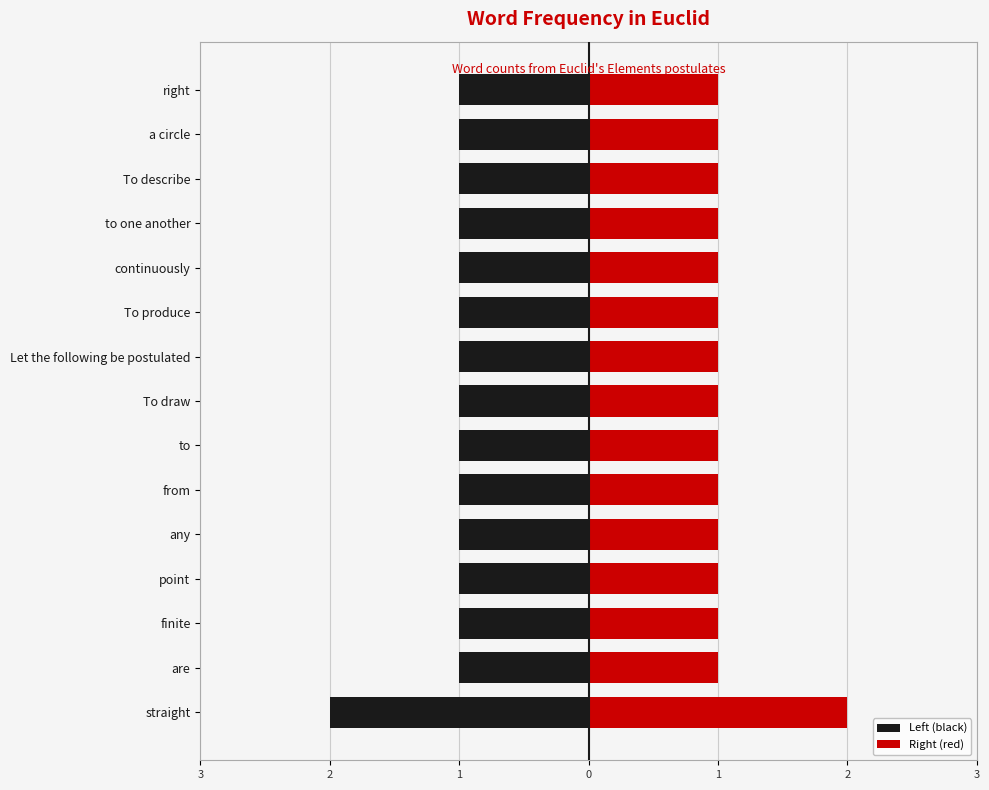

What is the sum of all Right (red) values?

16